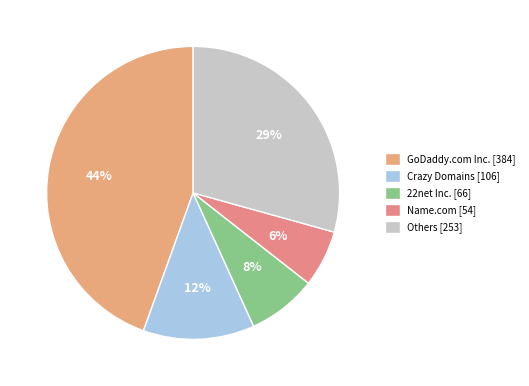

How many slices are in this pie chart?

5